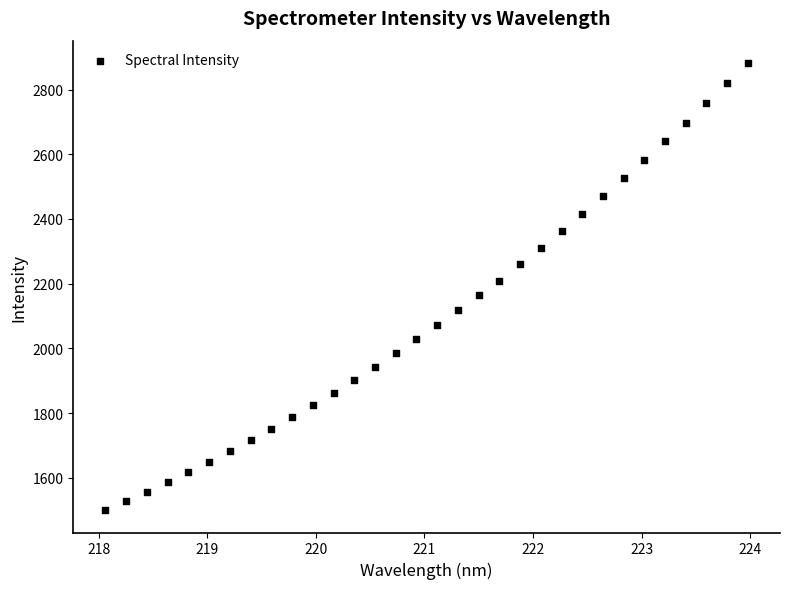

What is the range of Y values (max minus min)?

1382.2